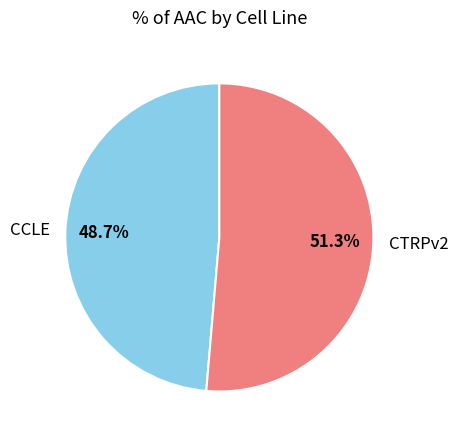

To the nearest percent, what percentage of the pie is CCLE?

49%